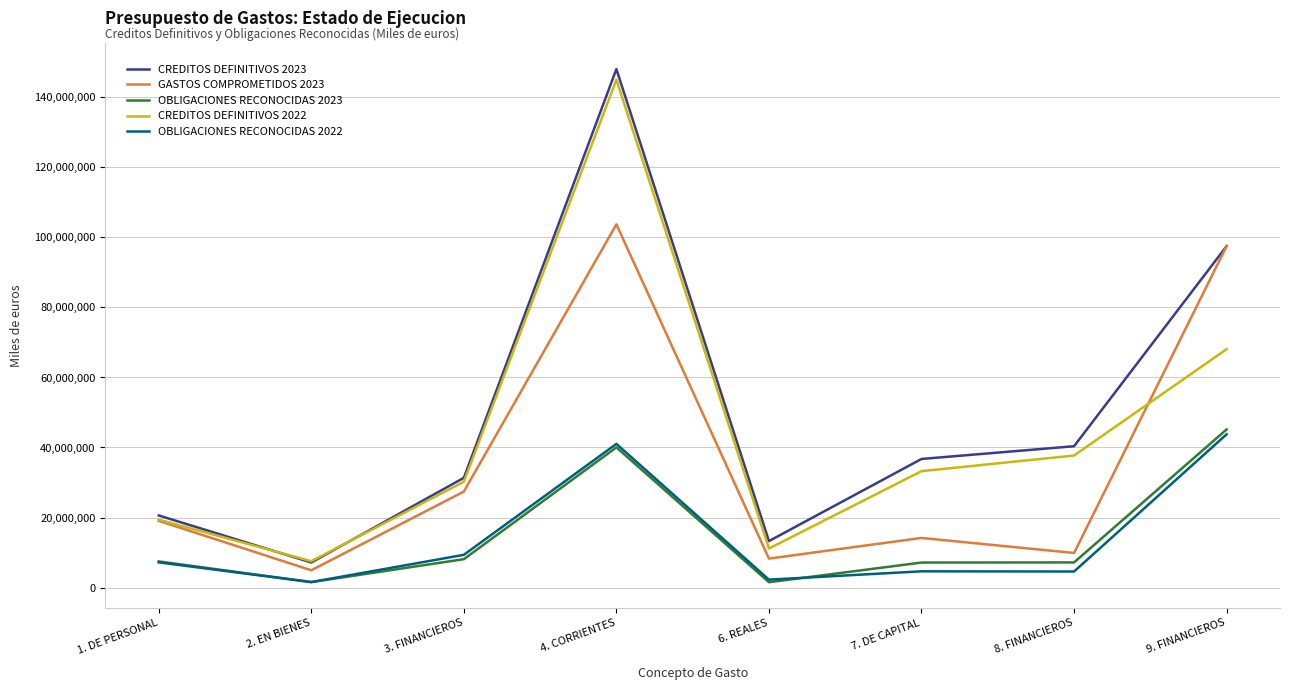

At which category is the sum across all series the highest?

4. CORRIENTES